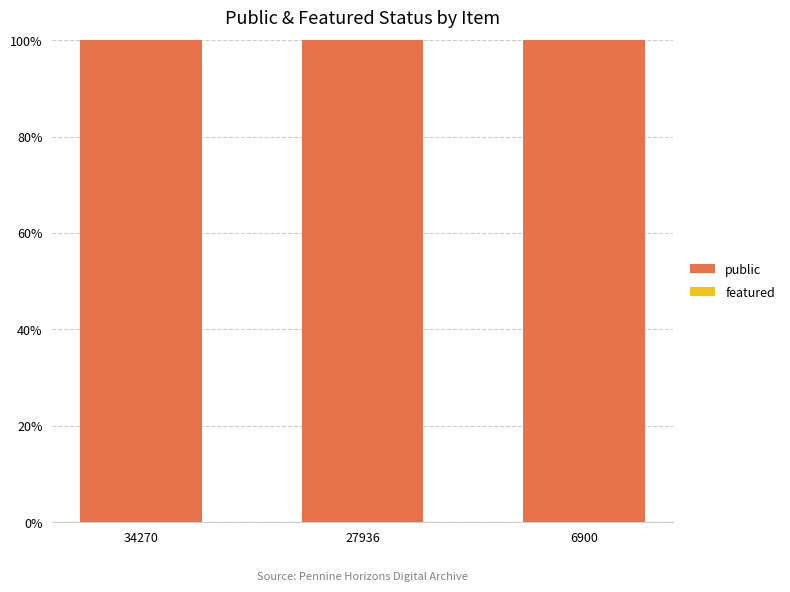

List the series in order of their peak value, lowest first.

featured, public